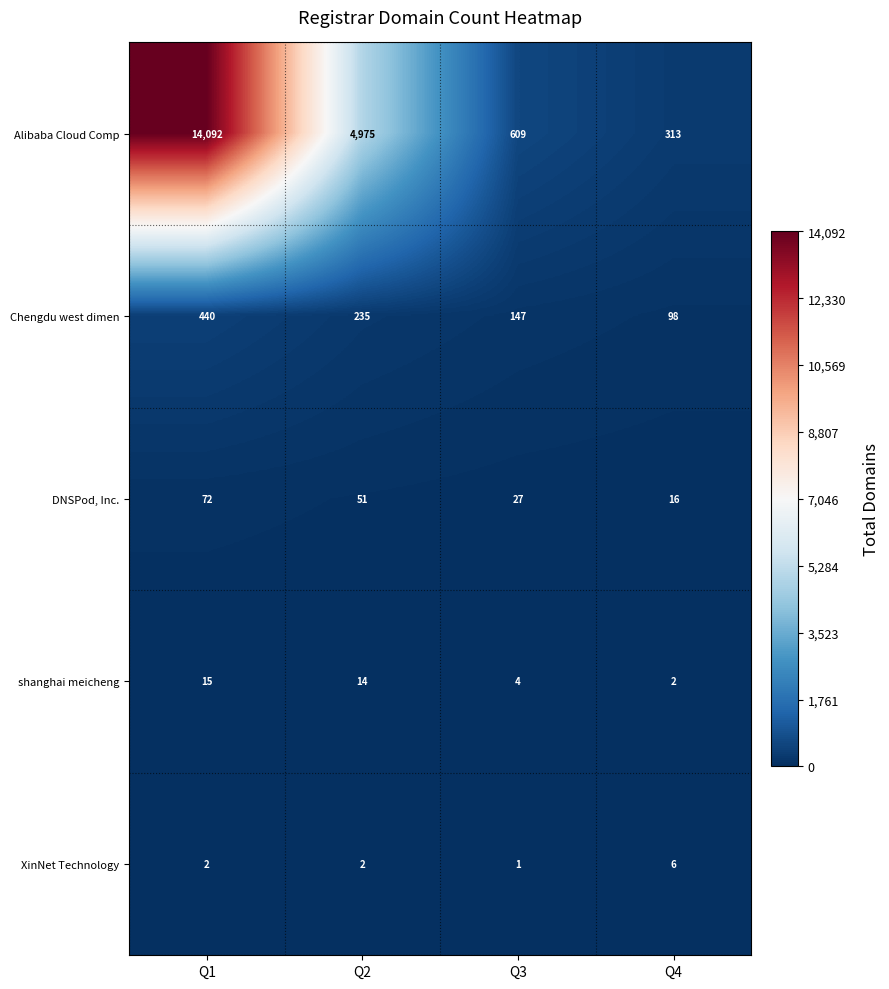

How many distinct data groups are displayed?

5